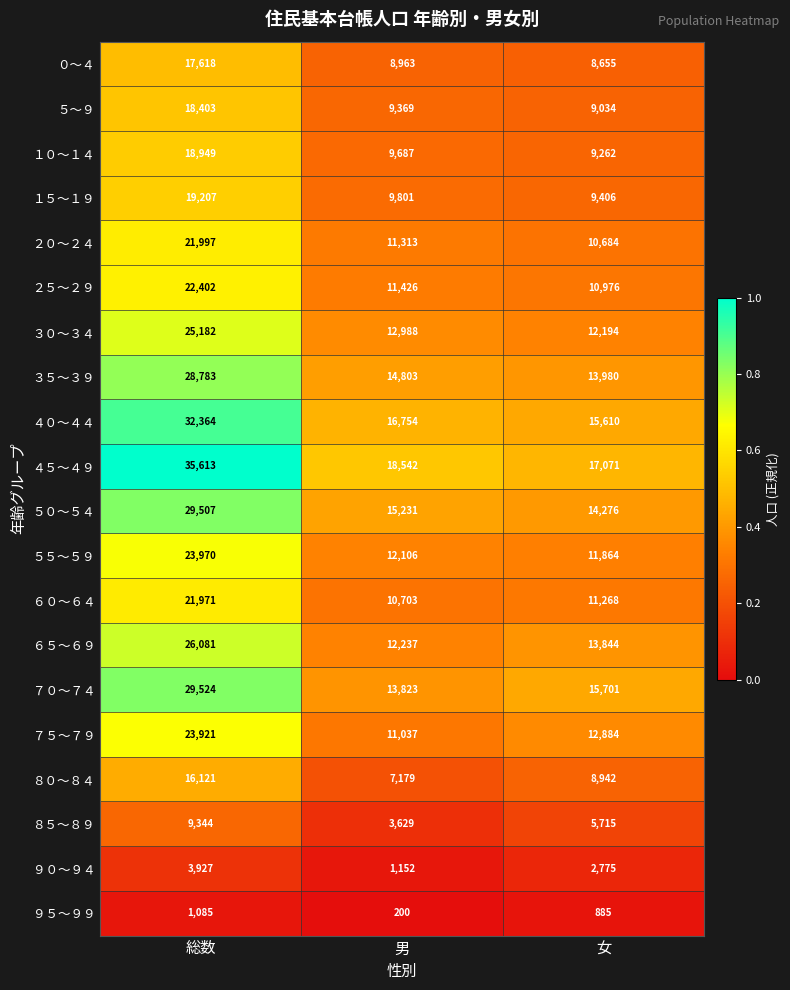

Rank the series by their maximum value, from lowest to highest.

９５～９９, ９０～９４, ８５～８９, ８０～８４, ０～４, ５～９, １０～１４, １５～１９, ６０～６４, ２０～２４, ２５～２９, ７５～７９, ５５～５９, ３０～３４, ６５～６９, ３５～３９, ５０～５４, ７０～７４, ４０～４４, ４５～４９